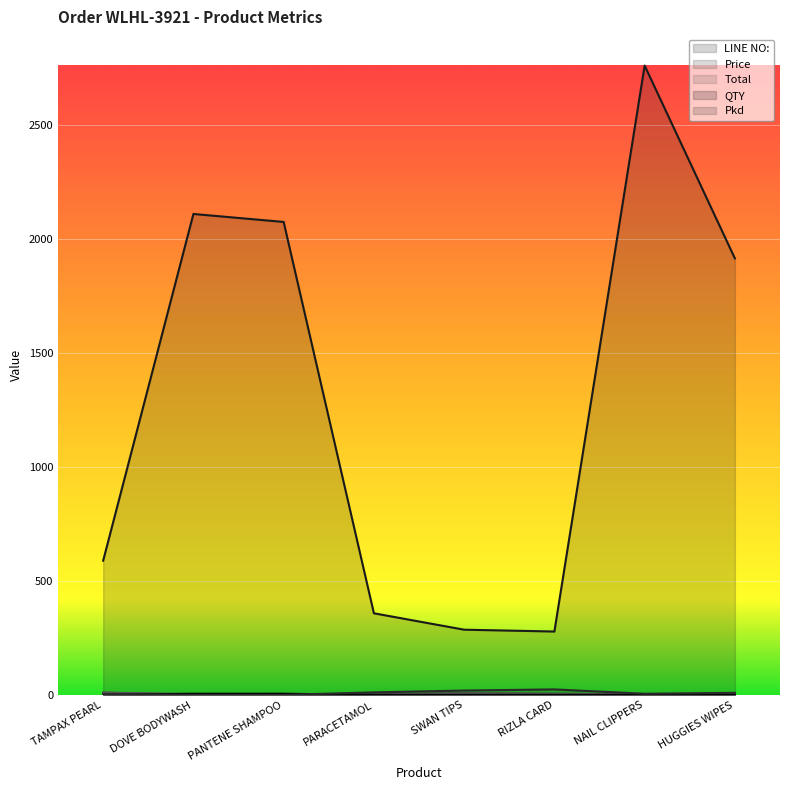

True or false: QTY and LINE NO: intersect in this chart.

False